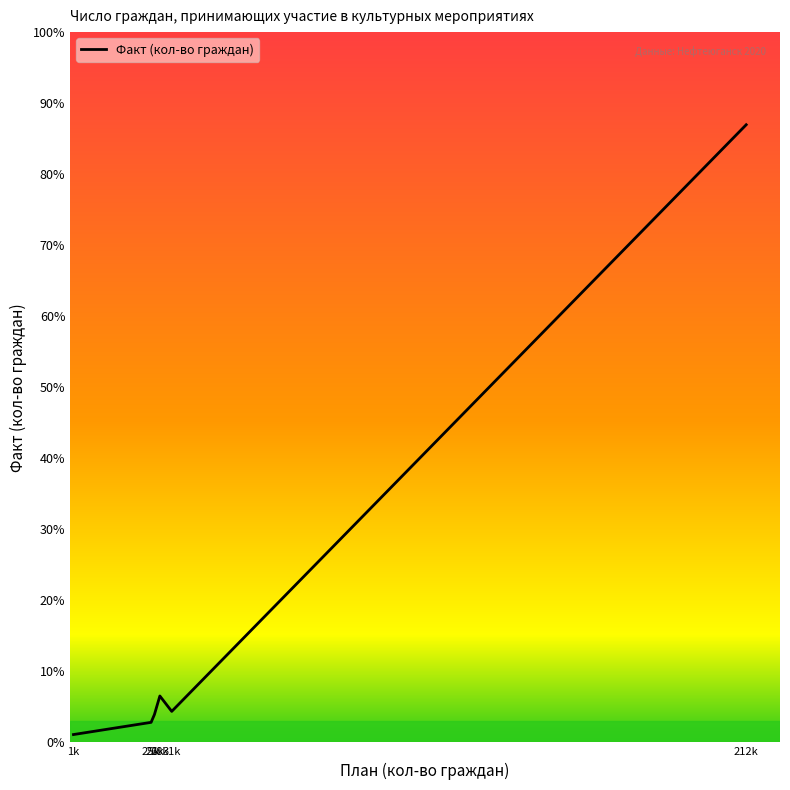

Does the chart display data point markers on the line(s)?

No